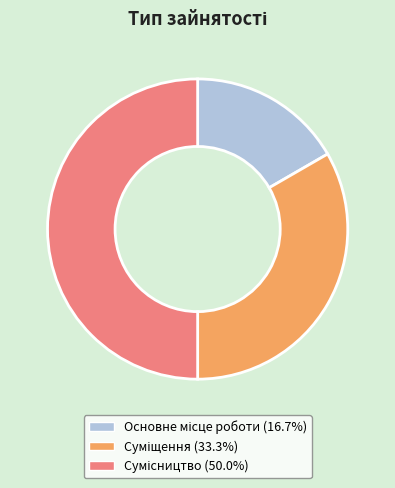

How many segments does this pie chart have?

3